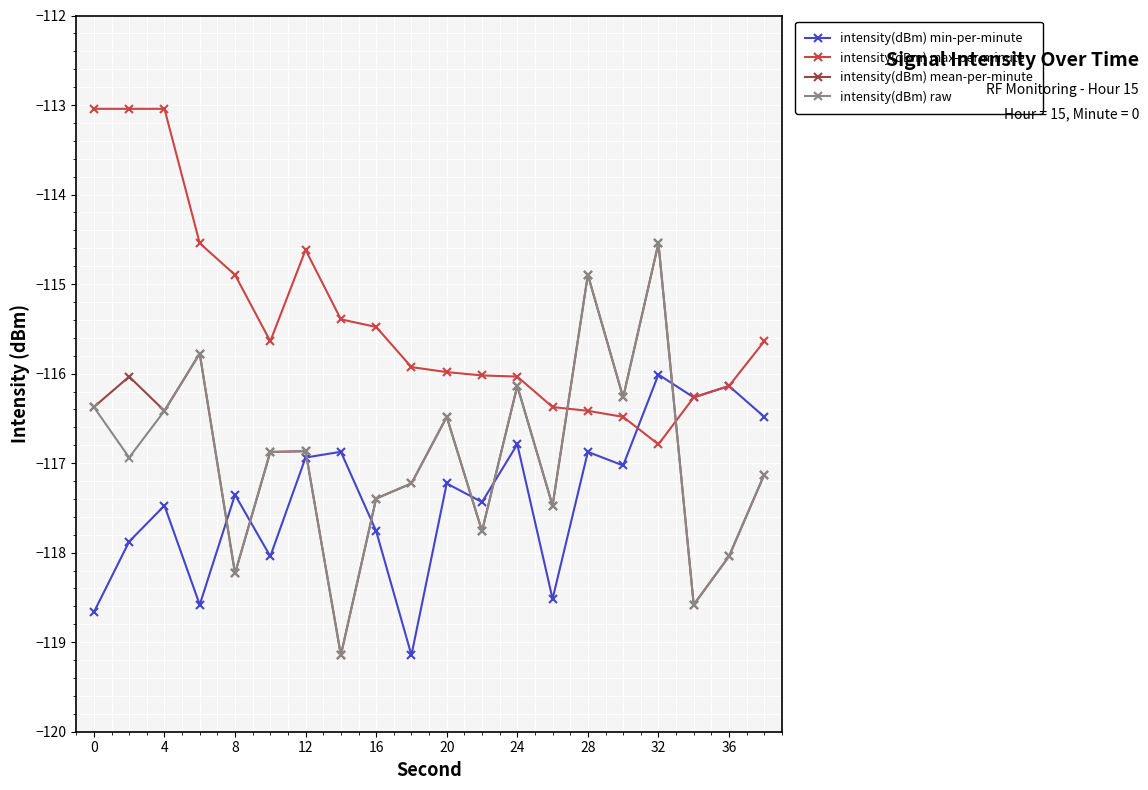

What is the average value of the intensity(dBm) min-per-minute series?

-117.4